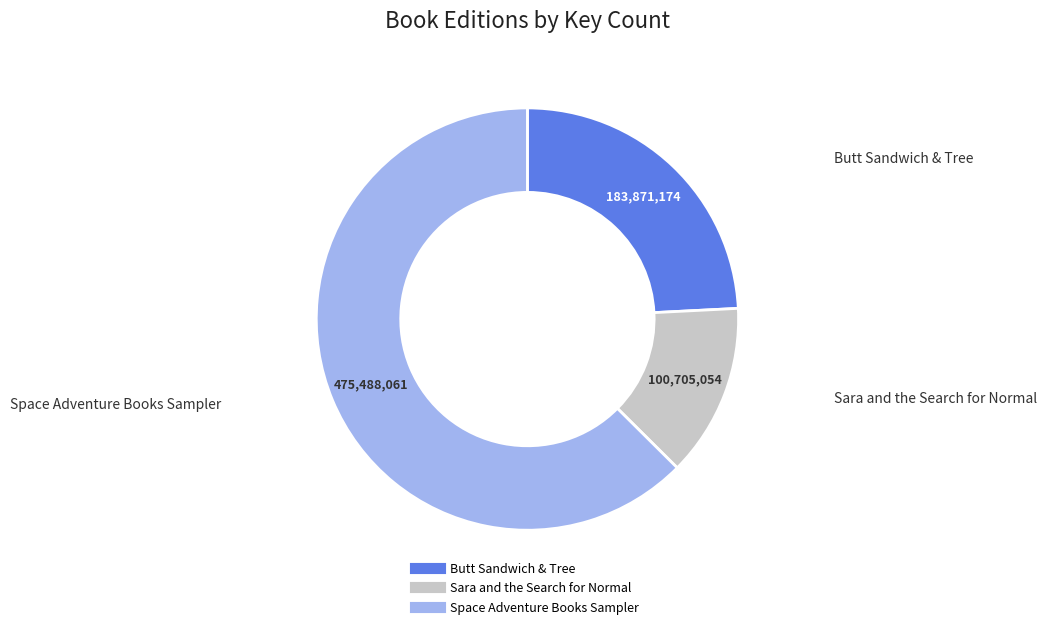

How many segments does this pie chart have?

3